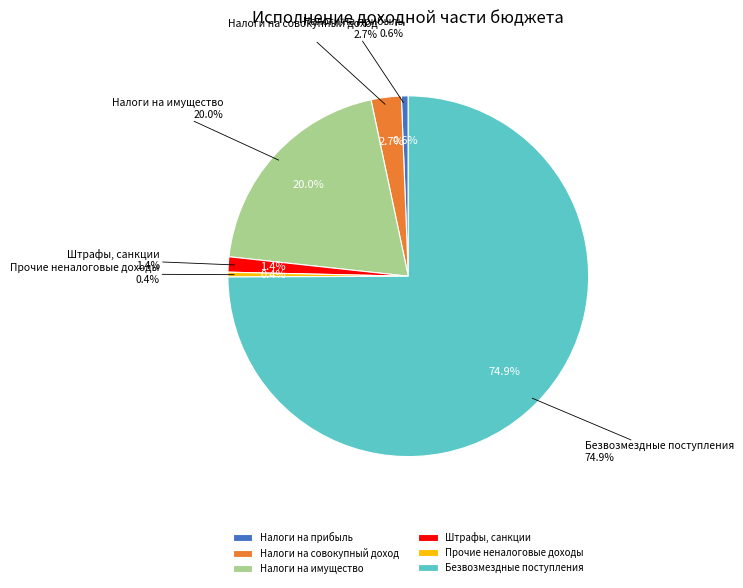

To the nearest percent, what is the difference between the ШТРАФЫ, САНКЦИИ, ВОЗМЕЩЕНИЕ and БЕЗВОЗМЕЗДНЫЕ ПОСТУПЛЕНИЯ slice percentages?

74%